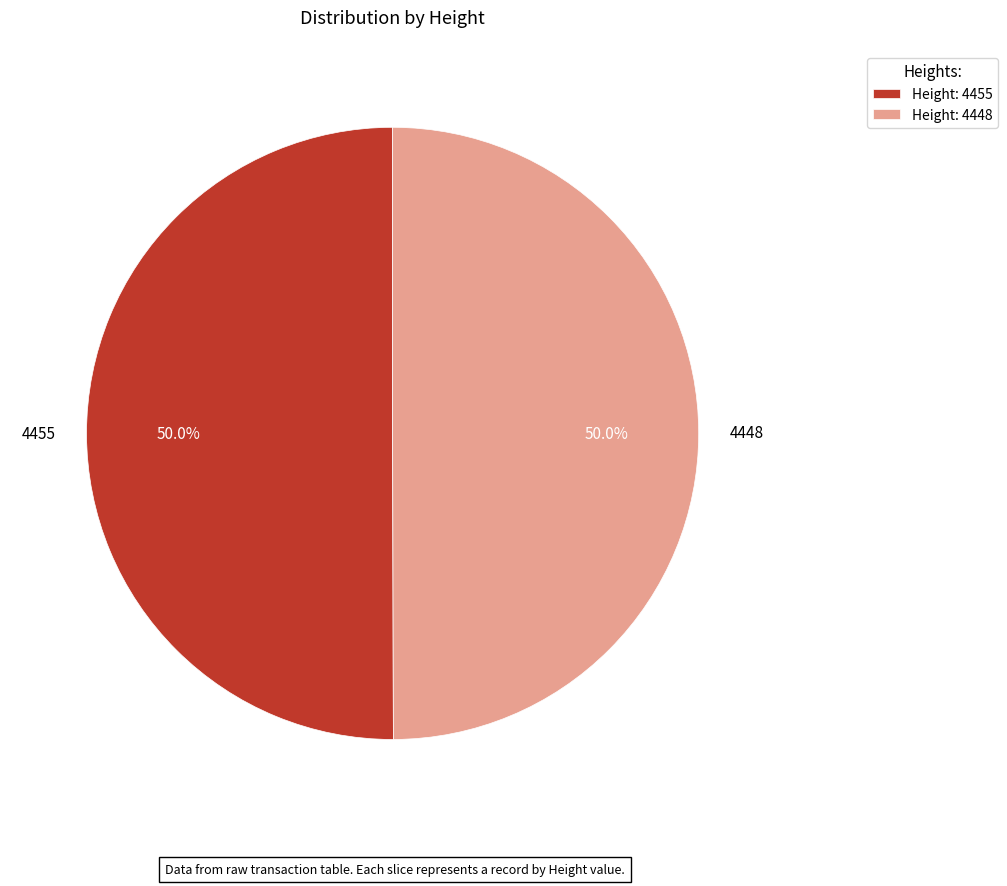

Is it true that 4455 is 56% of the pie?

False